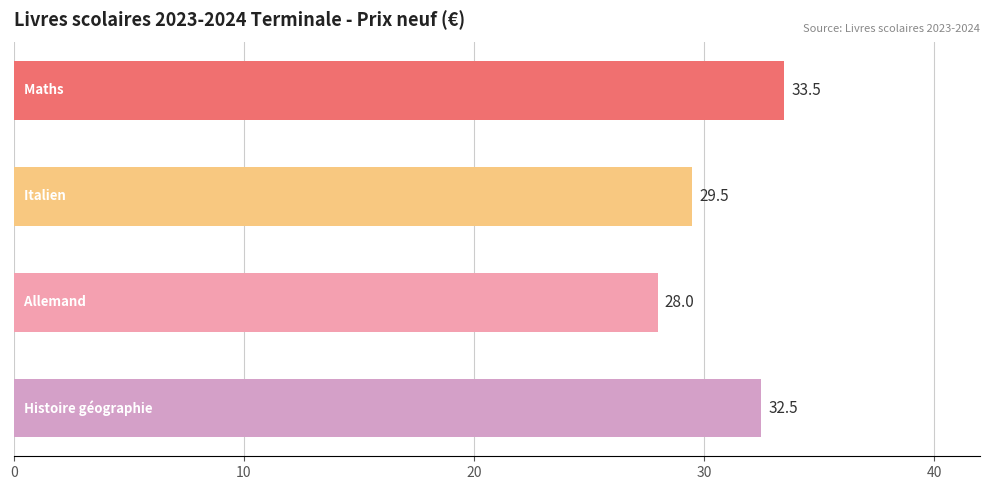

What is the smallest value displayed?

28.0